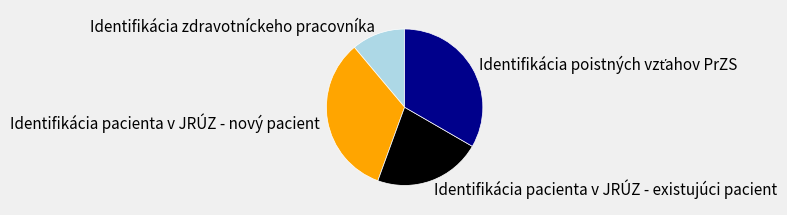

Is Identifikácia zdravotníckeho pracovníka the majority of the pie?

No